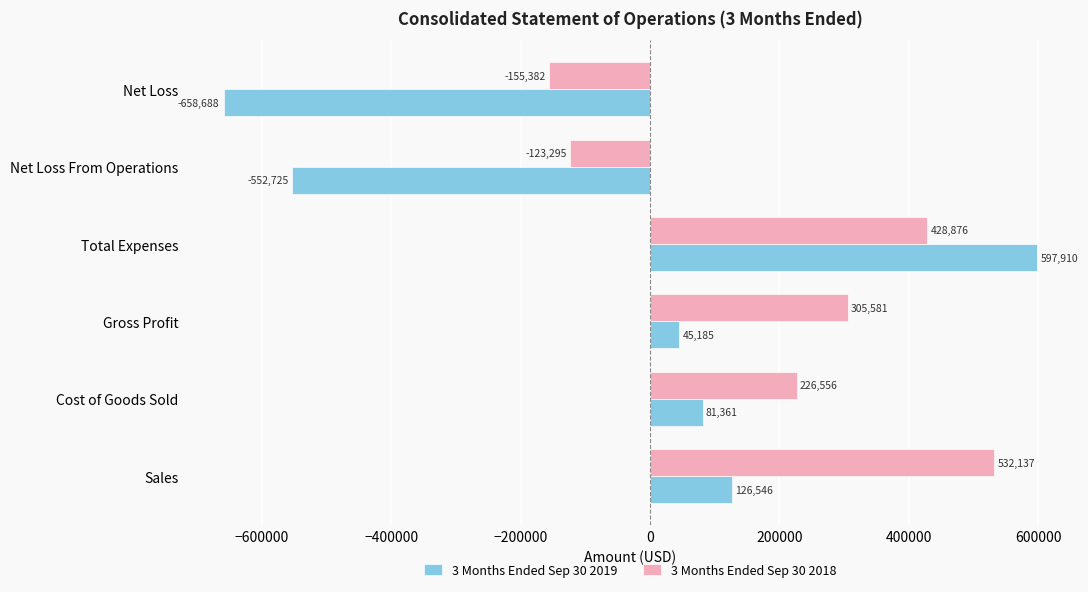

Where is 3 Months Ended Sep 30 2018 nearest to the value 188377?

Cost of Goods Sold